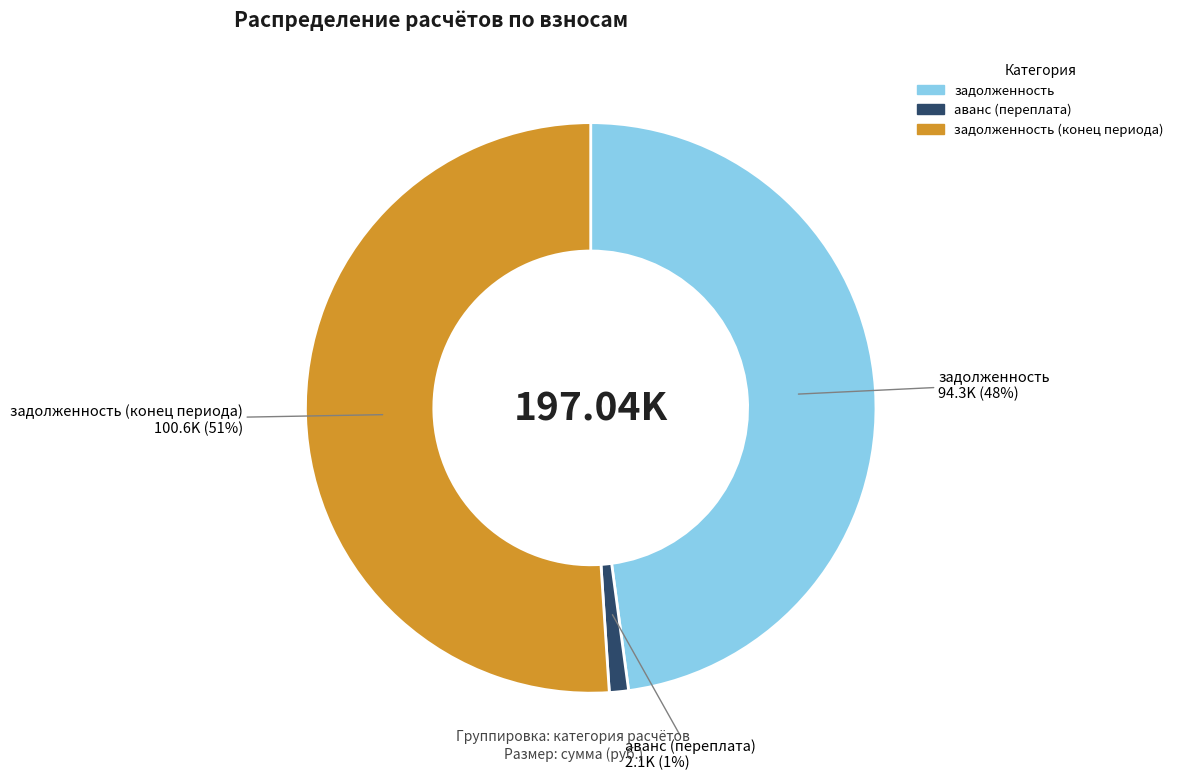

Does any single category account for the majority?

Yes